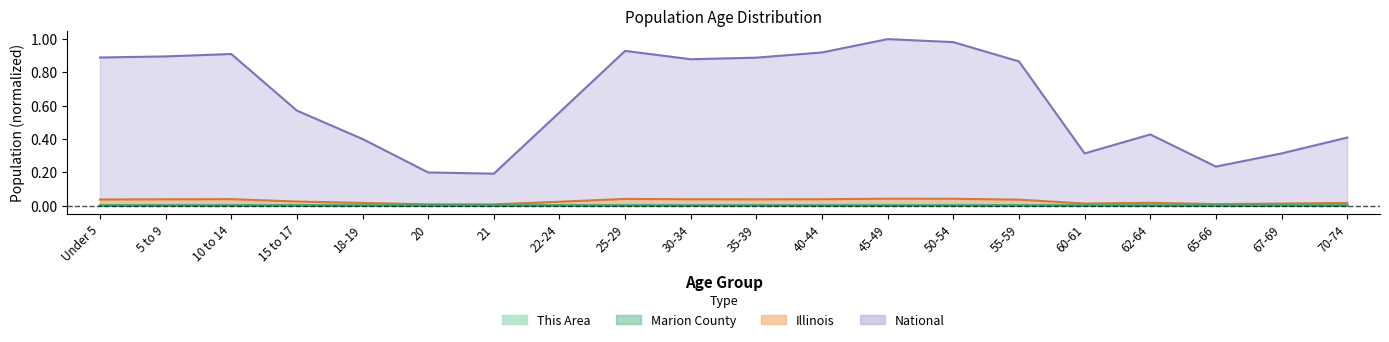

Which has a higher value, 22-24 or 10 to 14?

10 to 14